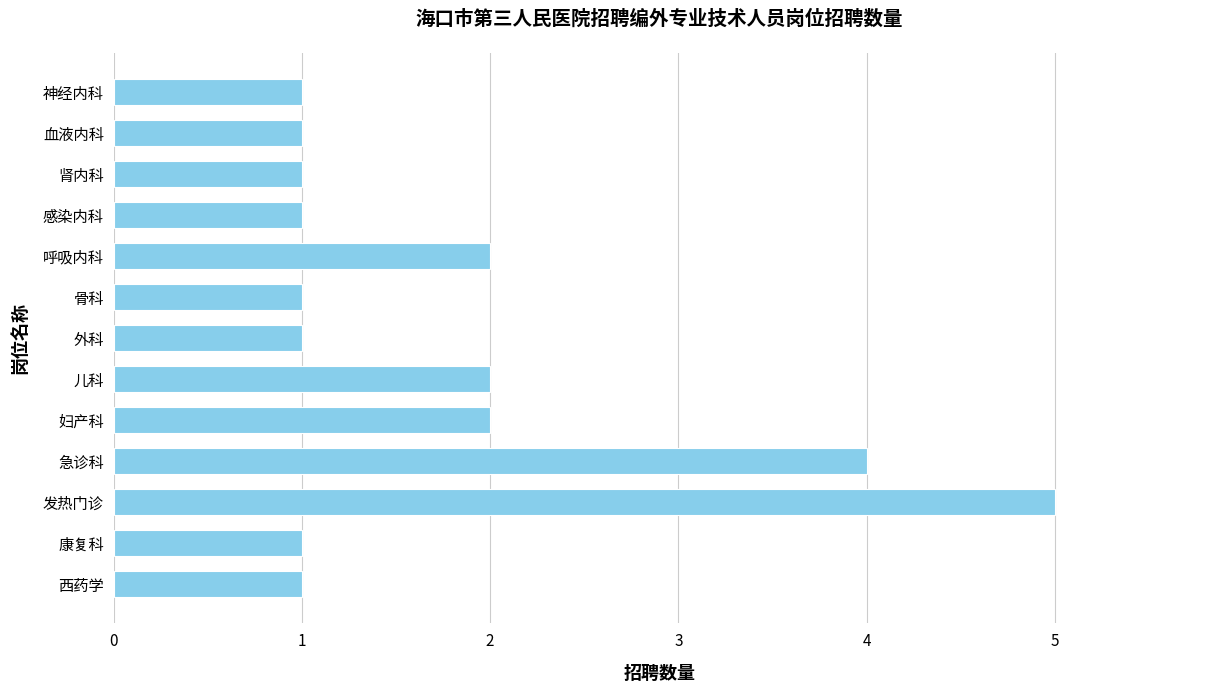

Count the number of data series in this chart.

1